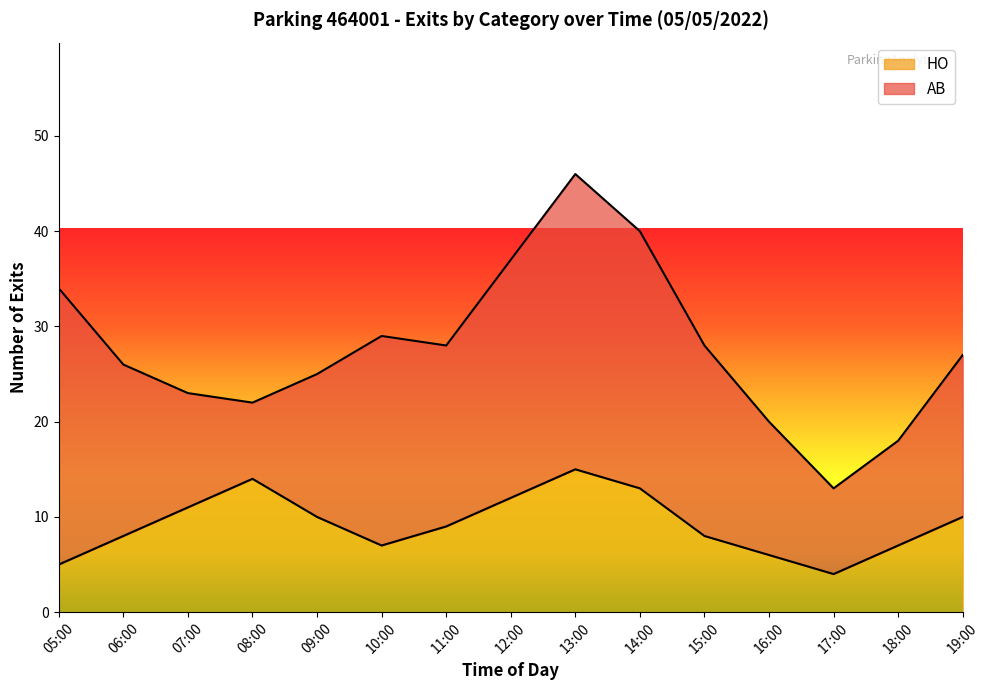

Rank the categories by value from lowest to highest.

17:00, 05:00, 16:00, 10:00, 18:00, 06:00, 15:00, 11:00, 09:00, 19:00, 07:00, 12:00, 14:00, 08:00, 13:00